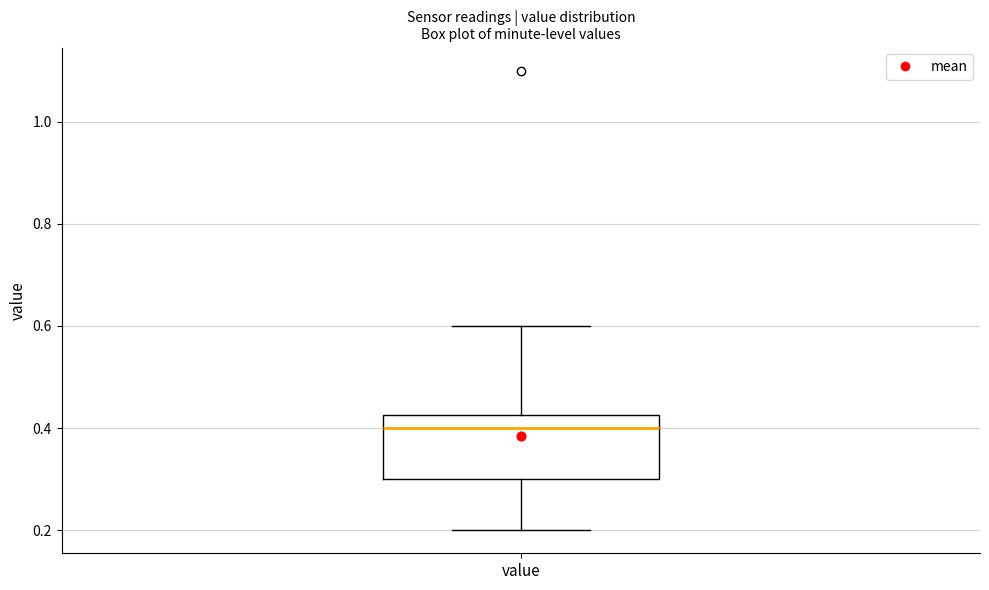

Read this box plot against the y-axis: the position of the median line, the range covered by the box, and the ends of both whiskers. The values are not printed on the chart, so give them approximately, as read against the axis.

median 0.40, box 0.30 to 0.42, whiskers 0.20 to 0.60